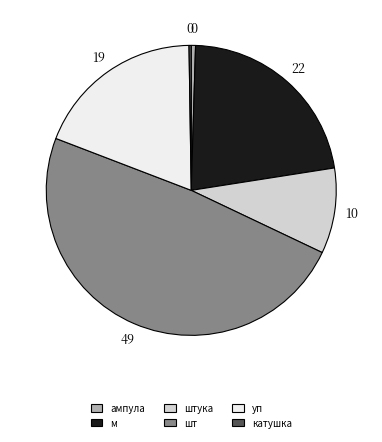

Is there any slice that represents more than half of the pie?

No